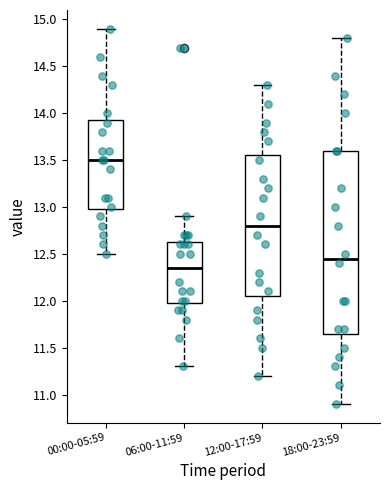

Reading left to right, read every box against the y-axis: the position of its median line, the range the box covers, and the ends of its whiskers. The values are not printed on the chart, so give them approximately, as read against the axis.

00:00-05:59: median 13.50, box 13.00 to 13.95, whiskers 12.50 to 14.90
06:00-11:59: median 12.35, box 12.00 to 12.65, whiskers 11.30 to 12.90
12:00-17:59: median 12.80, box 12.05 to 13.55, whiskers 11.20 to 14.30
18:00-23:59: median 12.45, box 11.65 to 13.60, whiskers 10.90 to 14.80